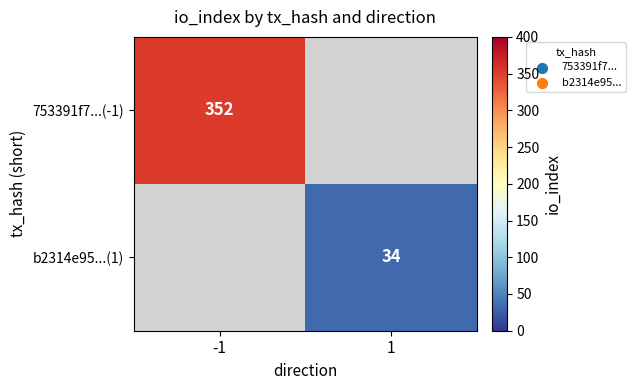

Is it true that 753391f7...(-1) equals 215 at -1?

False